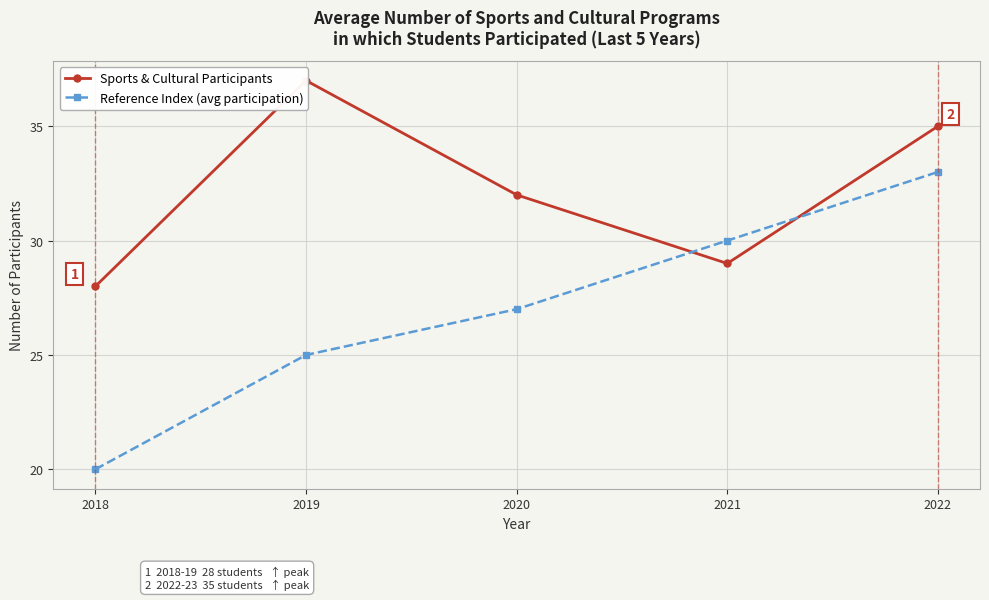

At how many categories does at least one series exceed 27?

5